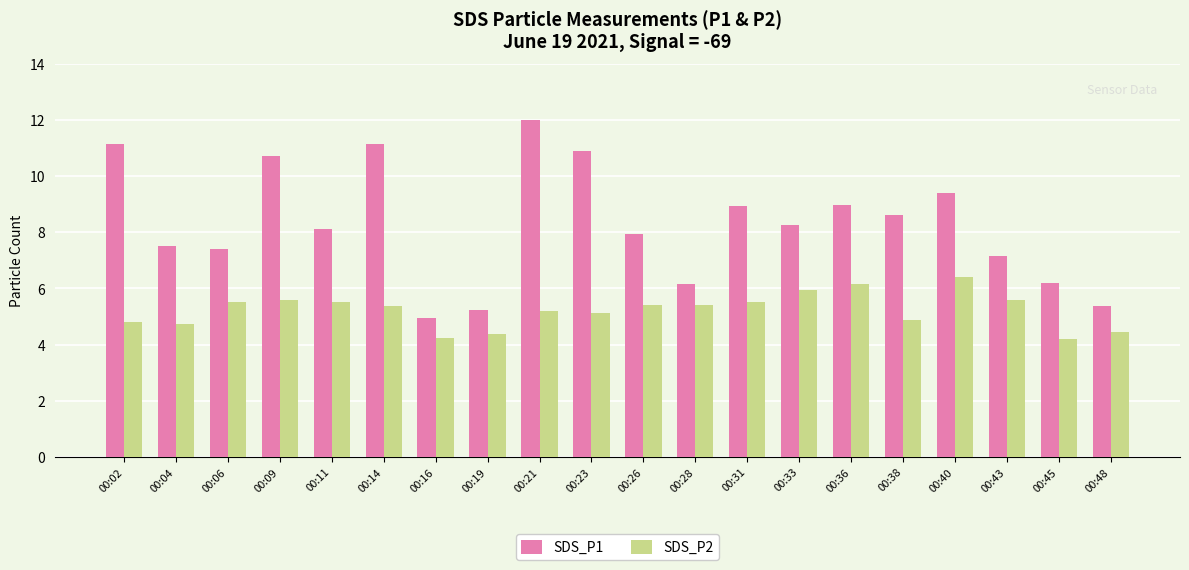

Rank the series by their average value, from highest to lowest.

SDS_P1, SDS_P2